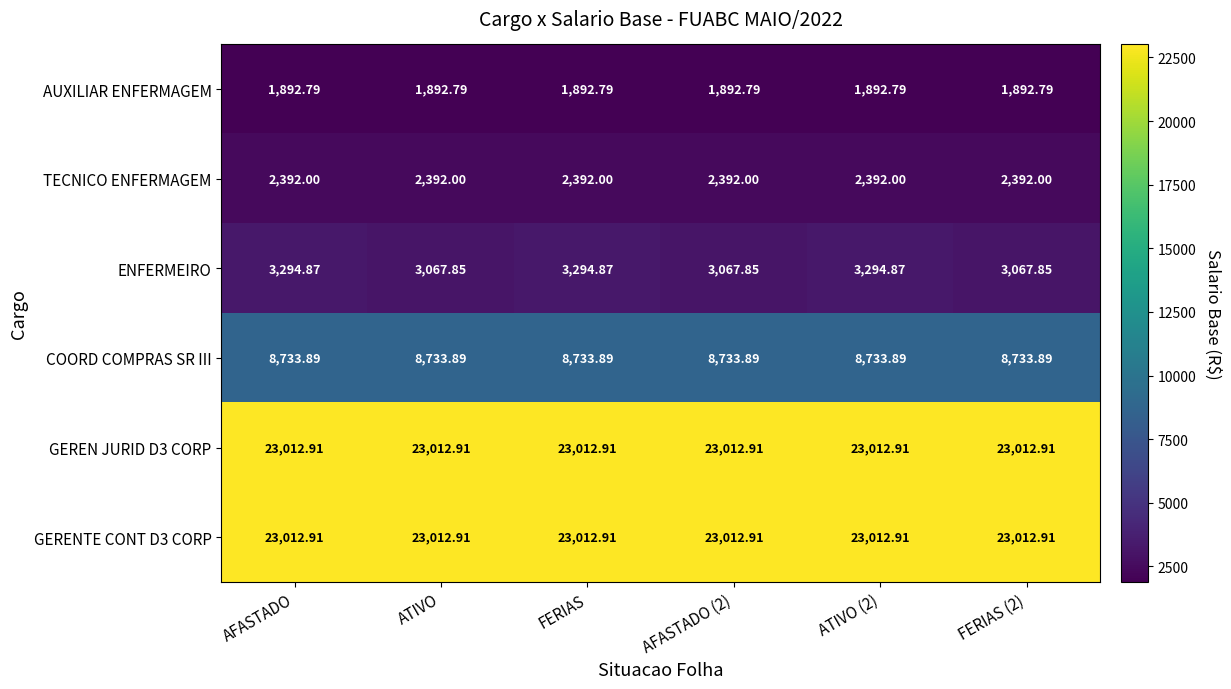

Between AFASTADO (2) and ATIVO (2), which series saw the biggest shift?

ENFERMEIRO